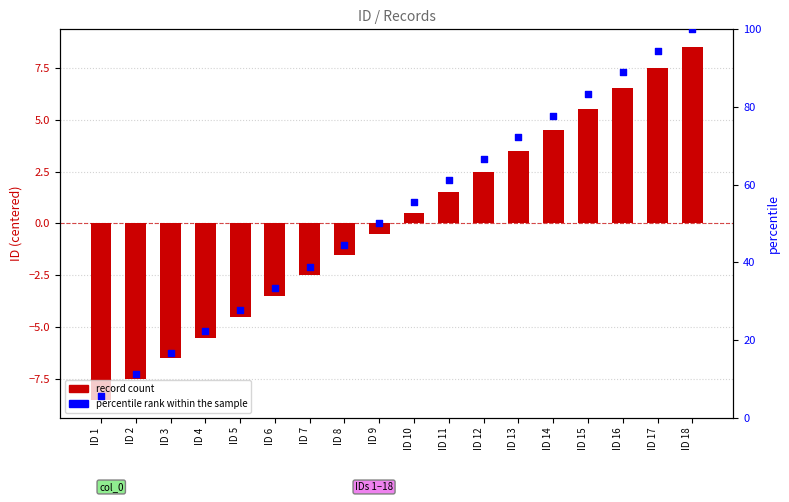

Which series has the largest Y range (max minus min)?

percentile rank